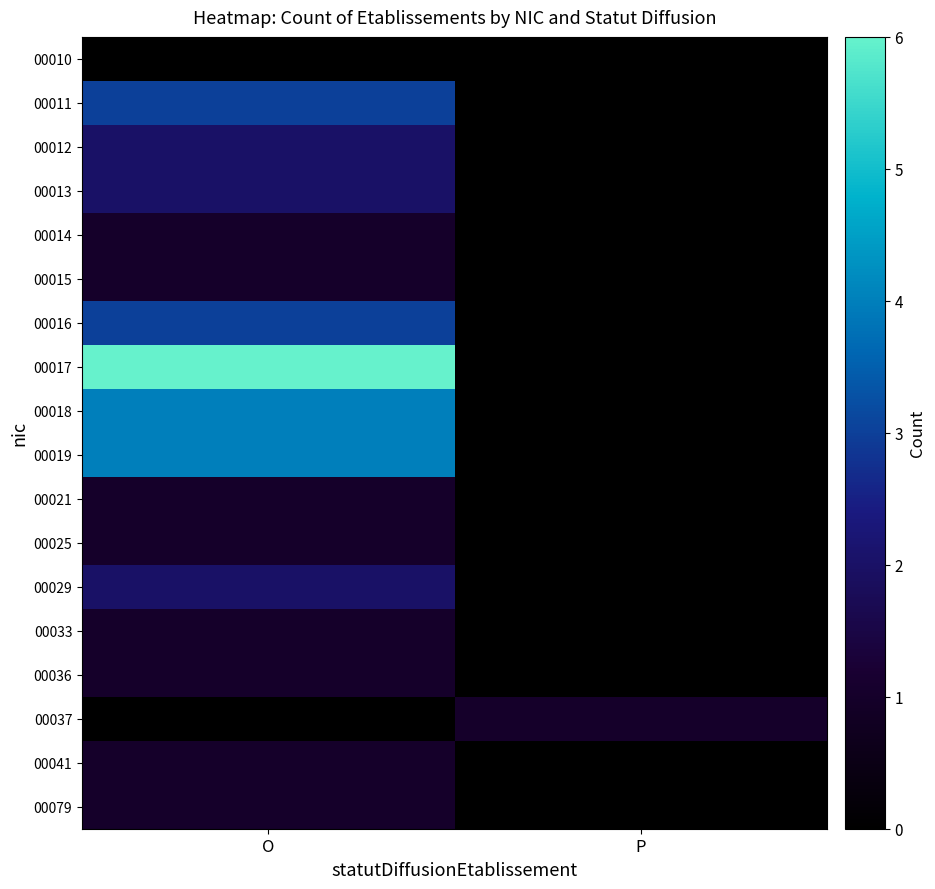

Which has a higher value, O or P?

O